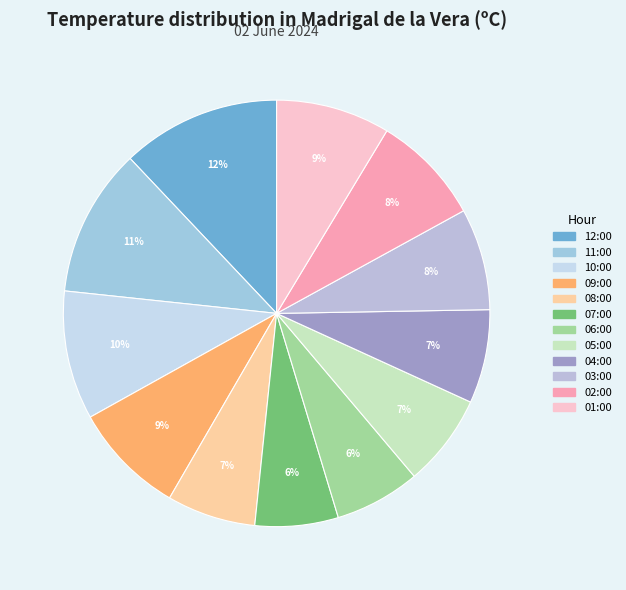

How many slices are in this pie chart?

12